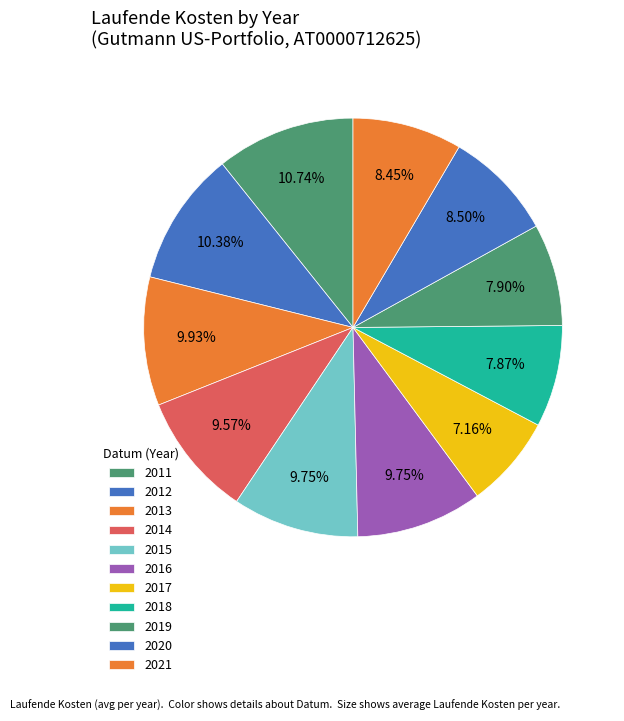

Count the number of slices in the pie.

11